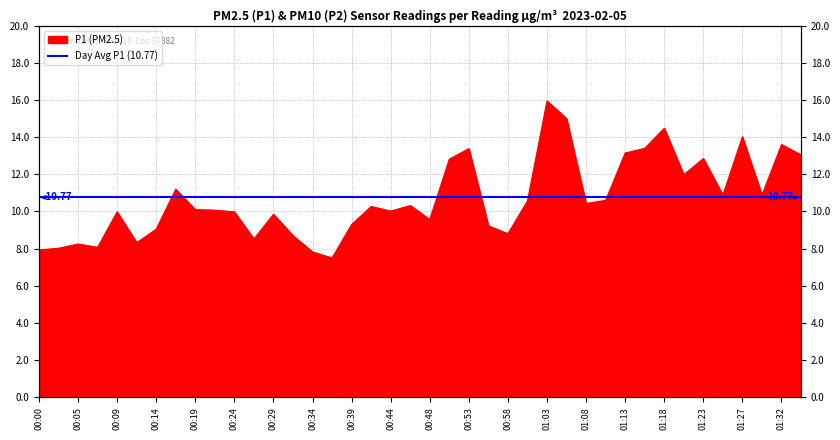

Is it true that the value at 01:35 is 20.0?

False